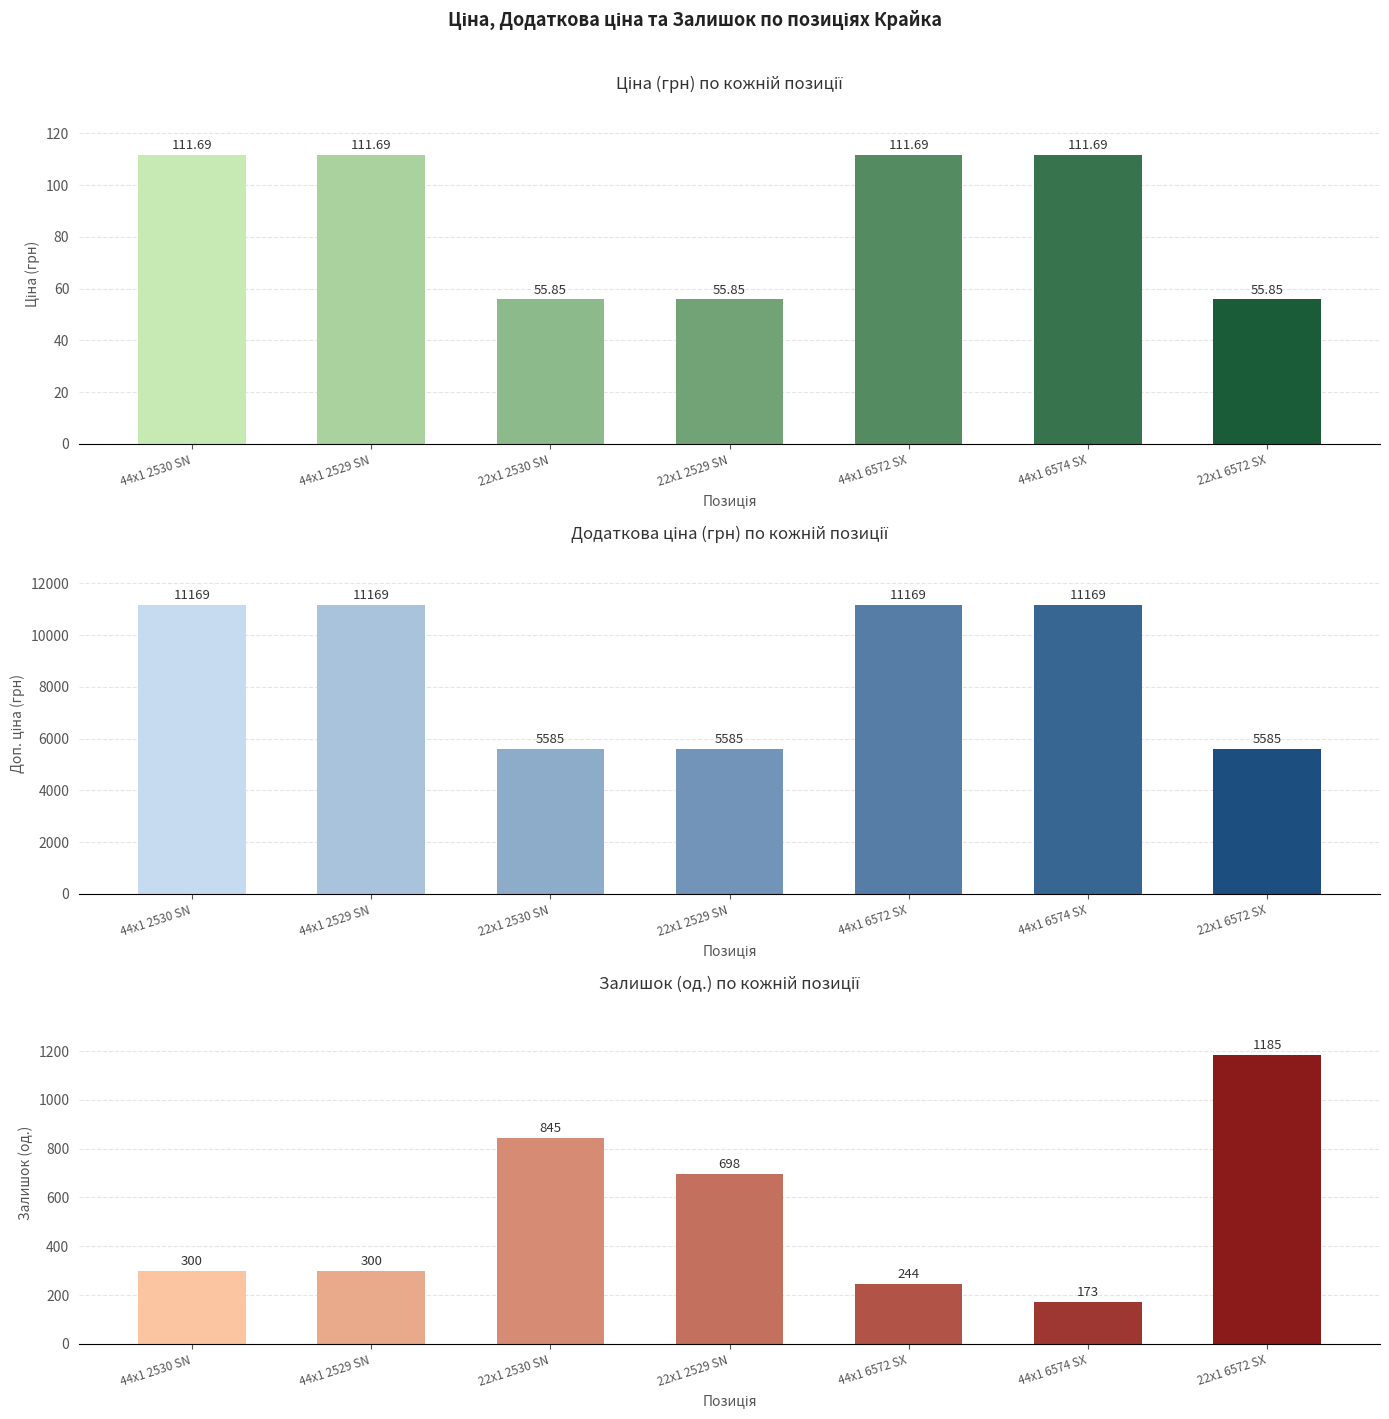

What is the difference between the maximum and minimum values in the Ціна series?

55.8